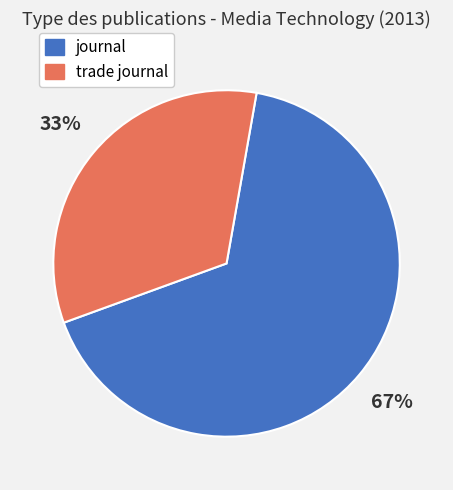

Is it true that trade journal is 22% of the pie?

False